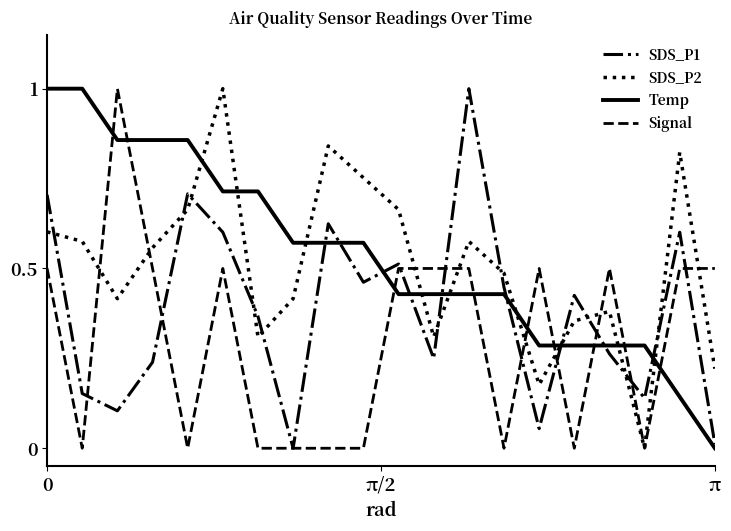

What is the highest value of the Signal series?

1.0